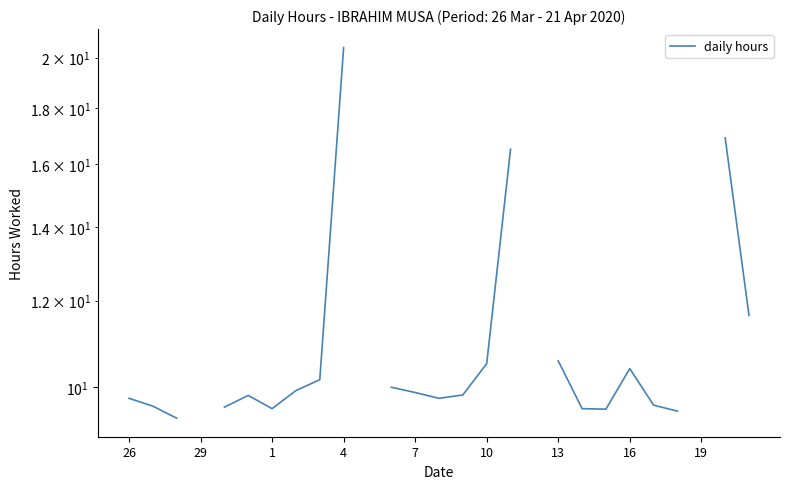

How many values exceed 9?

23